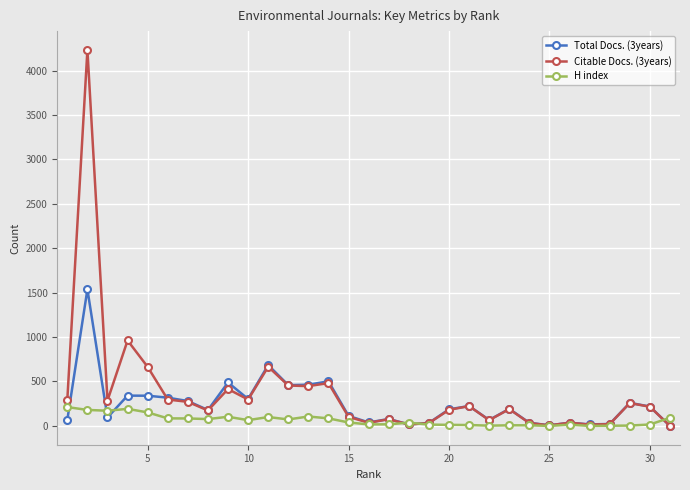

How many distinct data groups are displayed?

3